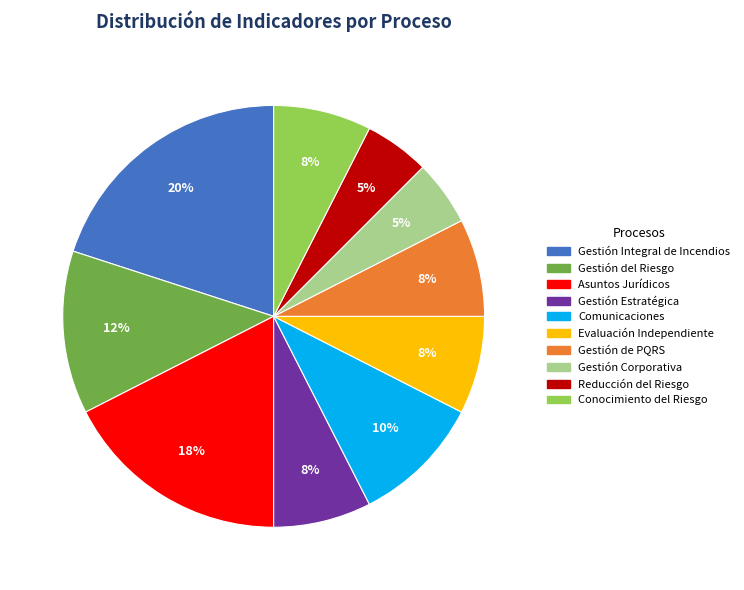

To the nearest percent, what is the difference between the largest and smallest slice percentages?

15%